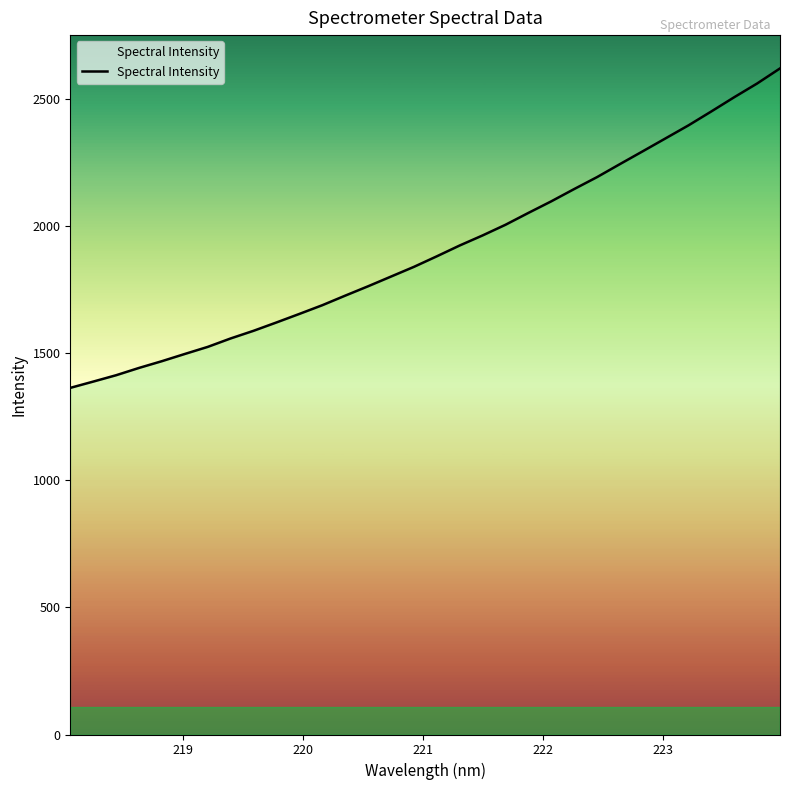

What is the difference between the maximum and minimum values?

1256.3